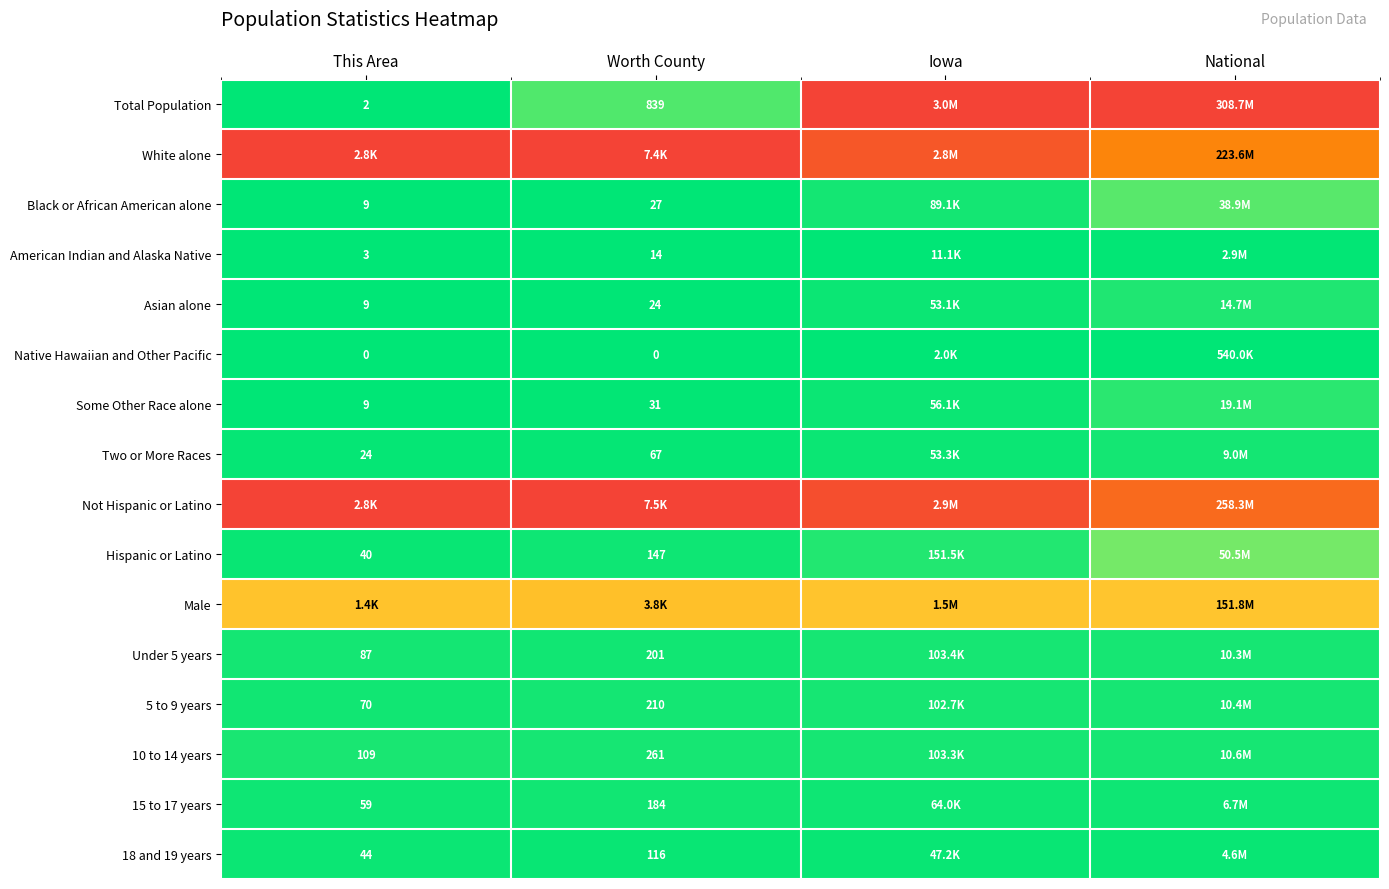

Is the value of 18 and 19 years at Worth County greater than the value of 10 to 14 years at This Area?

Yes